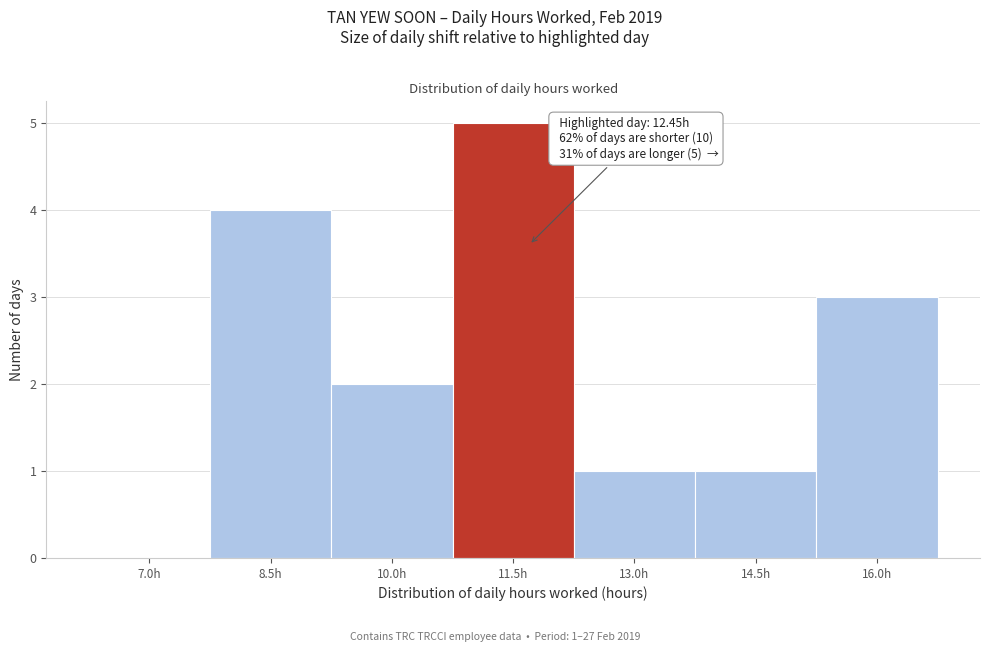

Reading left to right, what are all the values shown in this chart?

7.0h=0	8.5h=4	10.0h=2	11.5h=5	13.0h=1	14.5h=1	16.0h=3